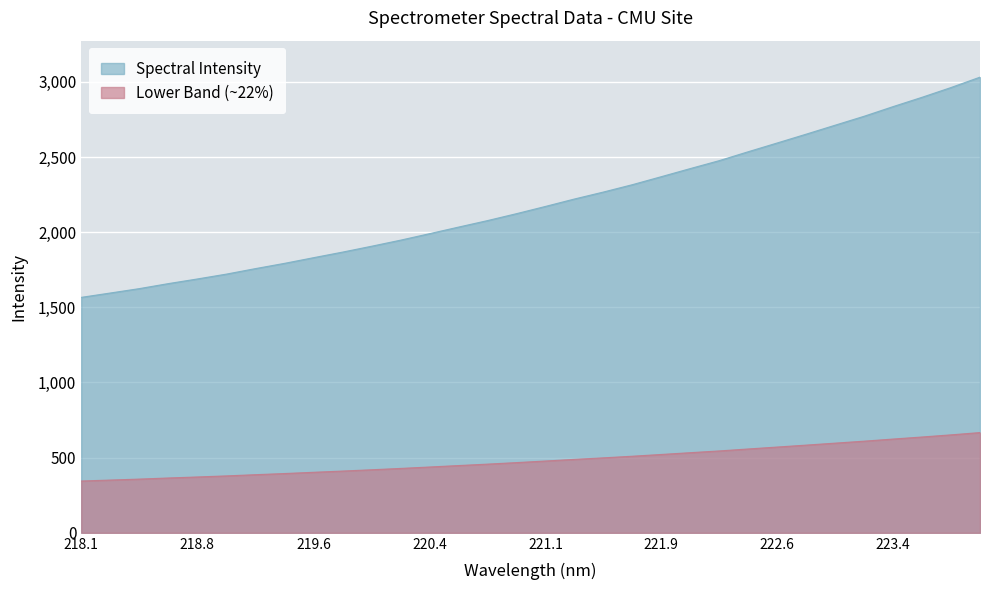

What value does the data have at 218.2508?

1595.3